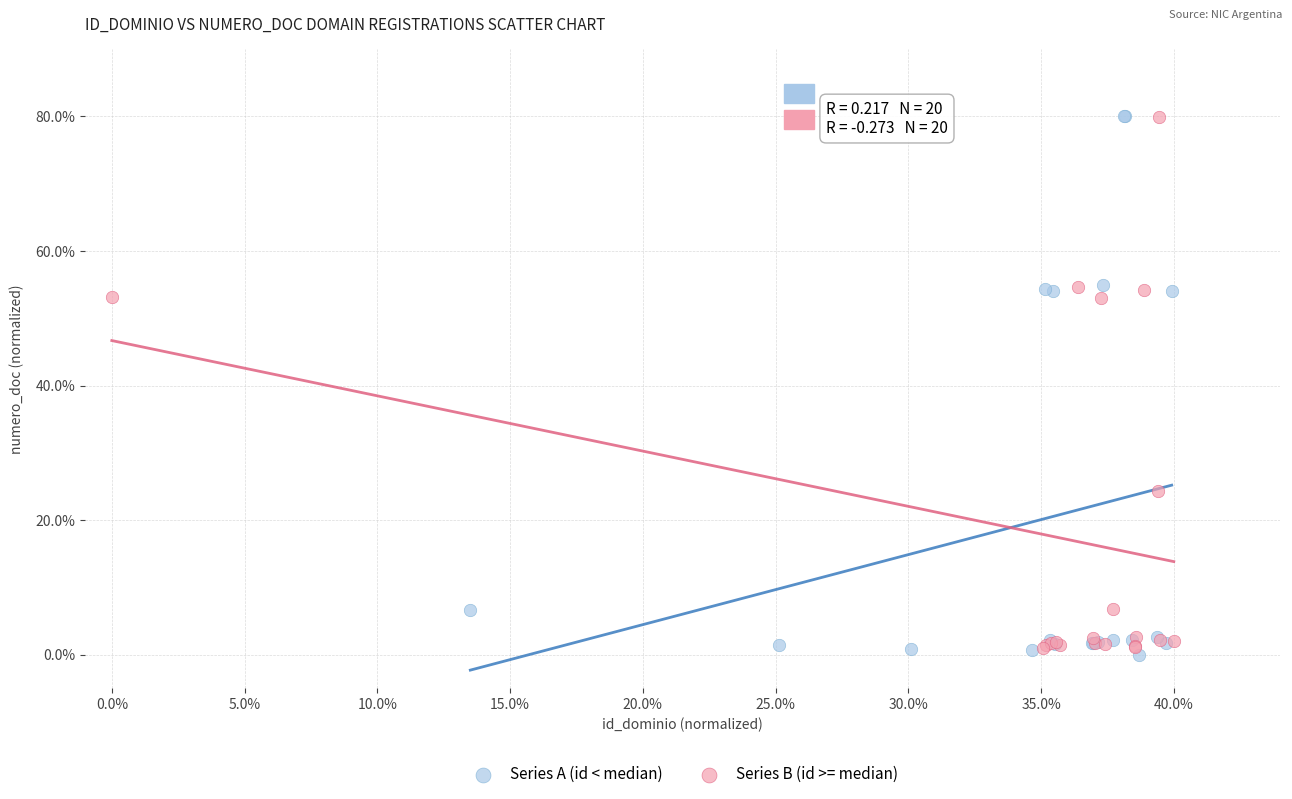

Which series contains the lowest Y value?

Series A (id < median)